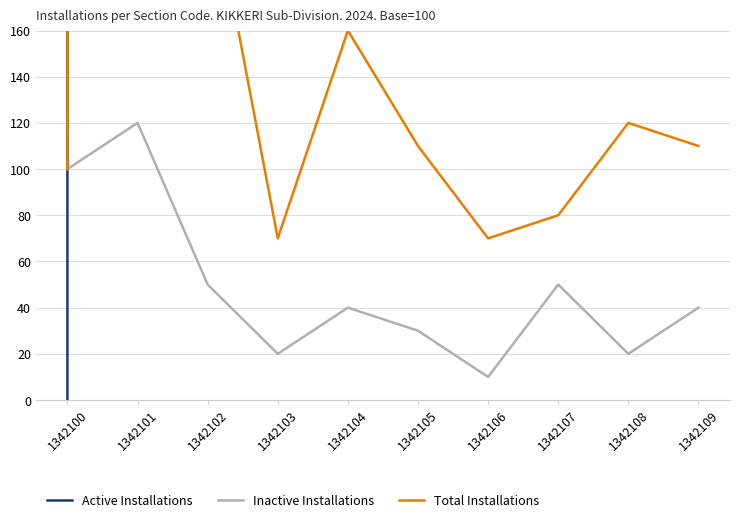

How many intersections are there between Total Installations and Active Installations?

1